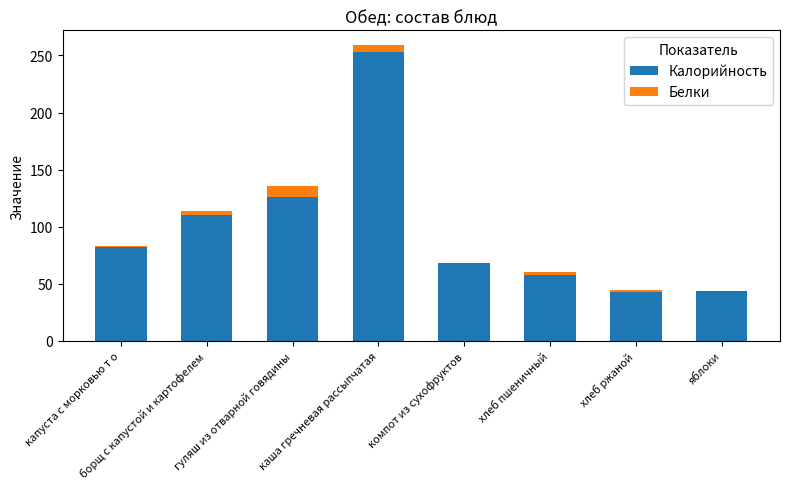

Does the chart contain stacked bars?

Yes